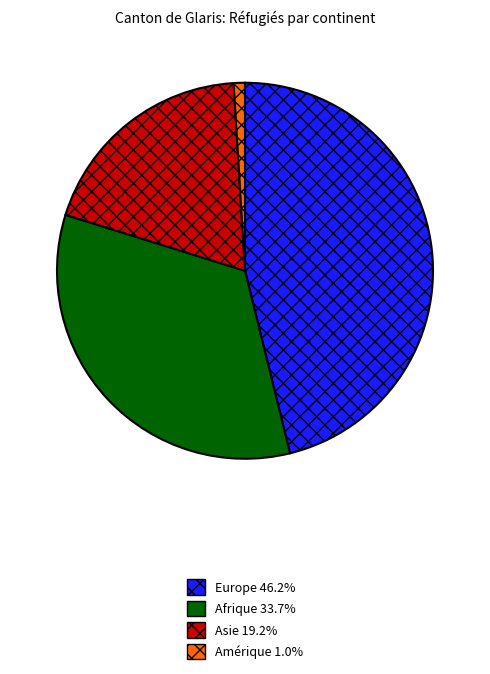

Approximately how many times larger is the value at Afrique 33.7% compared to Amérique 1.0%?

35.0